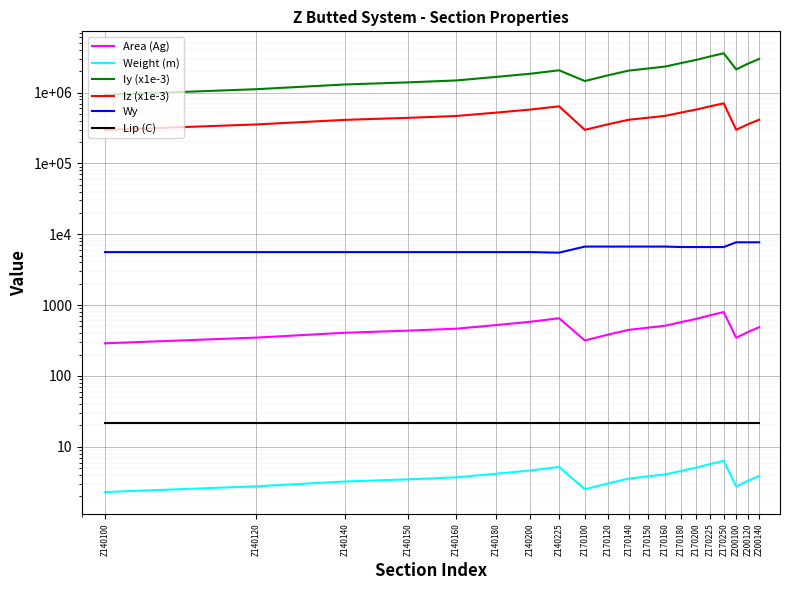

At which label is Iz (x1e-3) closest to 500494?

Z140180